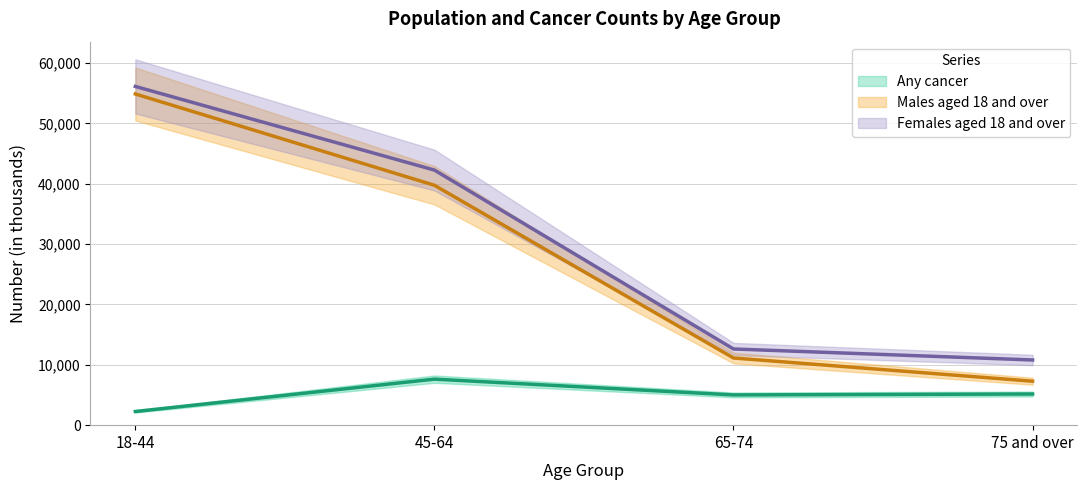

At 18-44, list the series in order from largest to smallest.

Females aged 18 and over, Males aged 18 and over, Any cancer